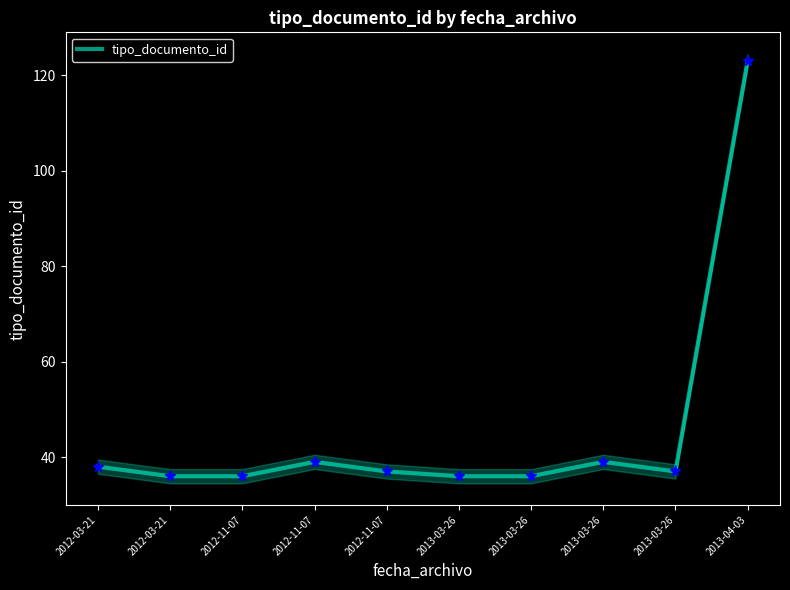

Approximately how many times larger is the value at 2012-11-07 compared to 2013-03-26?

1.0